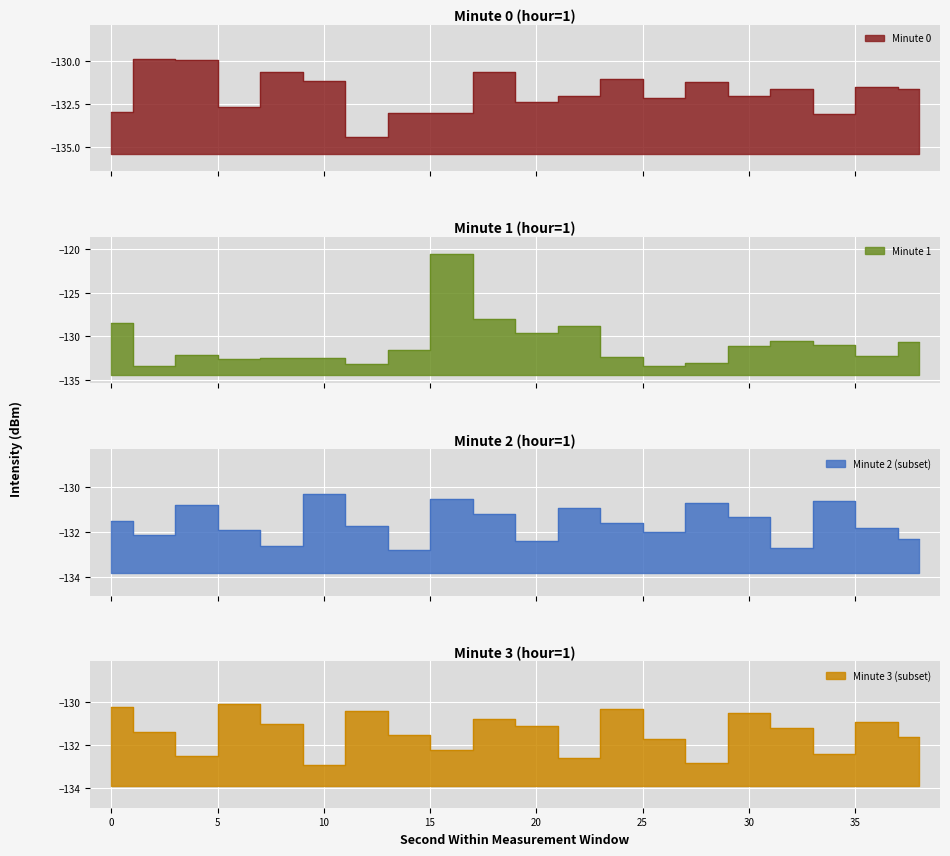

Rank the series by their maximum value, from highest to lowest.

Minute 1, Minute 0, Minute 3 (subset), Minute 2 (subset)